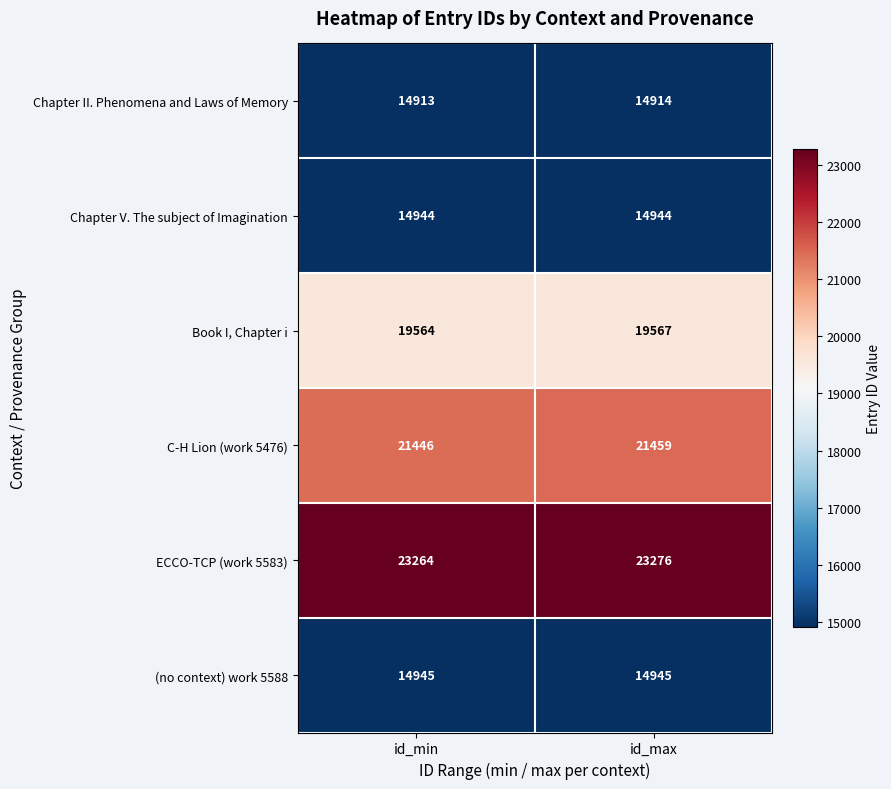

Reading left to right, transcribe all the data shown in this chart.

Chapter II. Phenomena and Laws of Memory: 14913	14914
Chapter V. The subject of Imagination: 14944	14944
Book I, Chapter i: 19564	19567
C-H Lion (work 5476): 21446	21459
ECCO-TCP (work 5583): 23264	23276
(no context) work 5588: 14945	14945